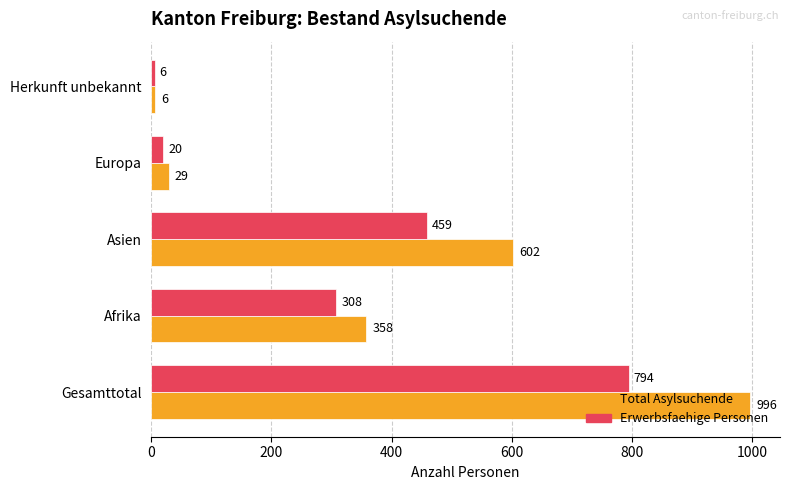

What is the difference between the Erwerbsfaehige Personen values at Herkunft unbekannt and Gesamttotal?

788